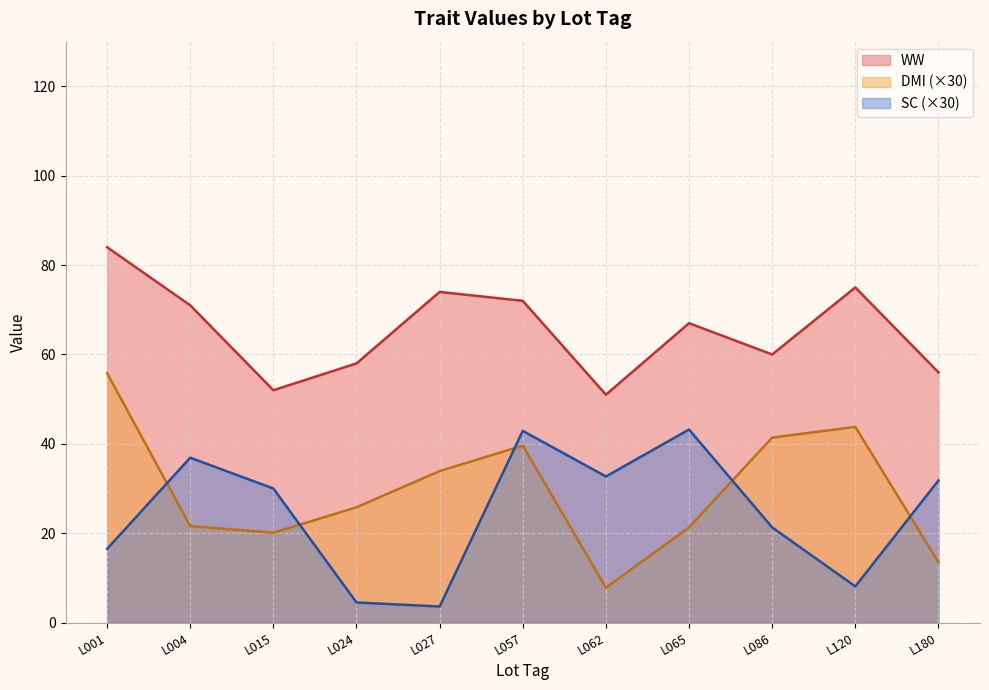

True or false: SC and WW cross at least once.

False